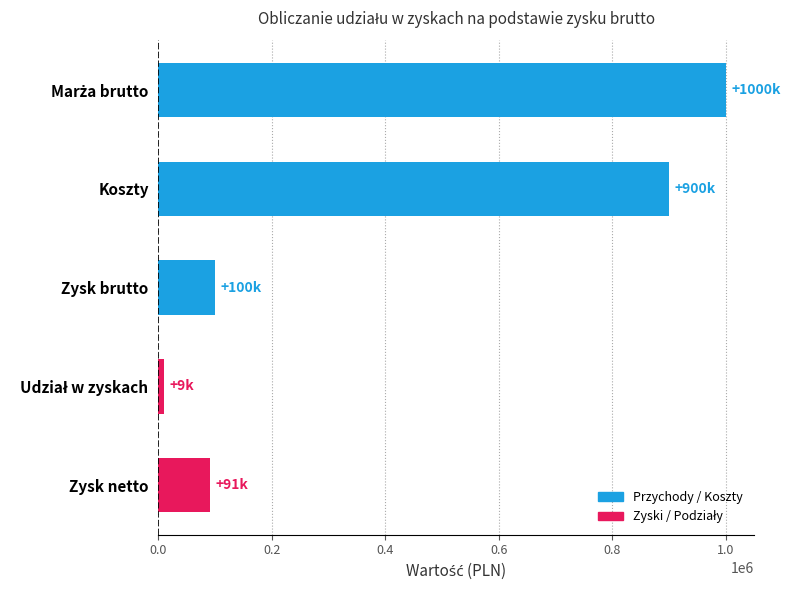

What is the difference between the maximum and minimum values?

990909.1